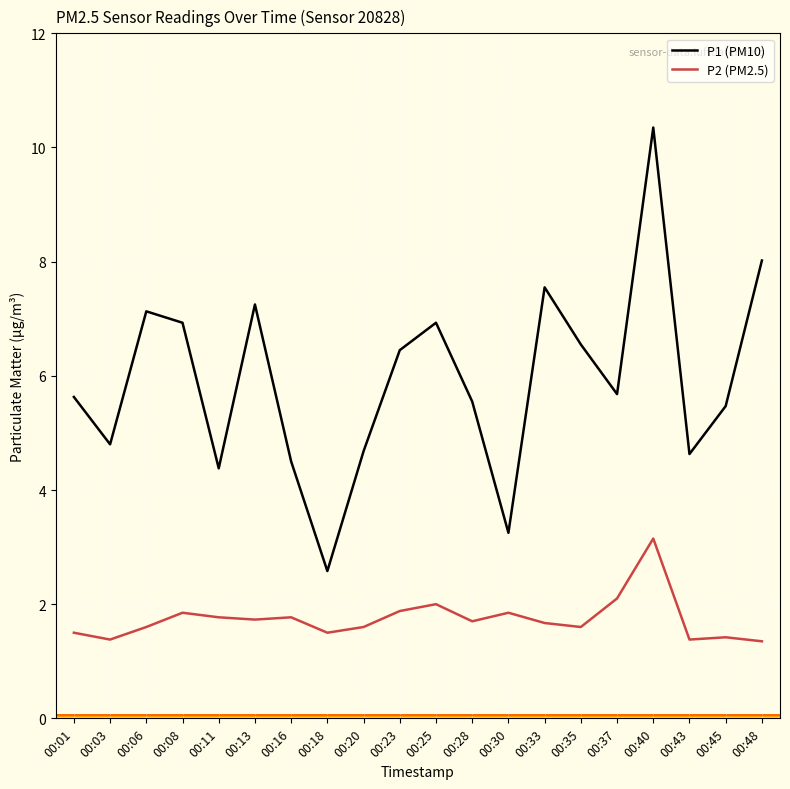

What is the spread (max minus min) of values at 00:01?

4.1